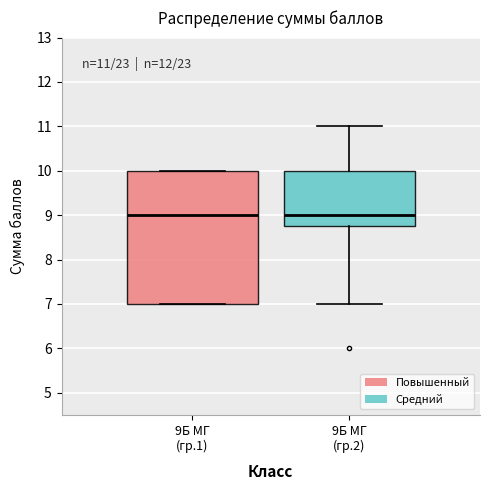

Comparing the boxes themselves (not the whiskers), which one is the tallest?

9Б МГ (гр.1)